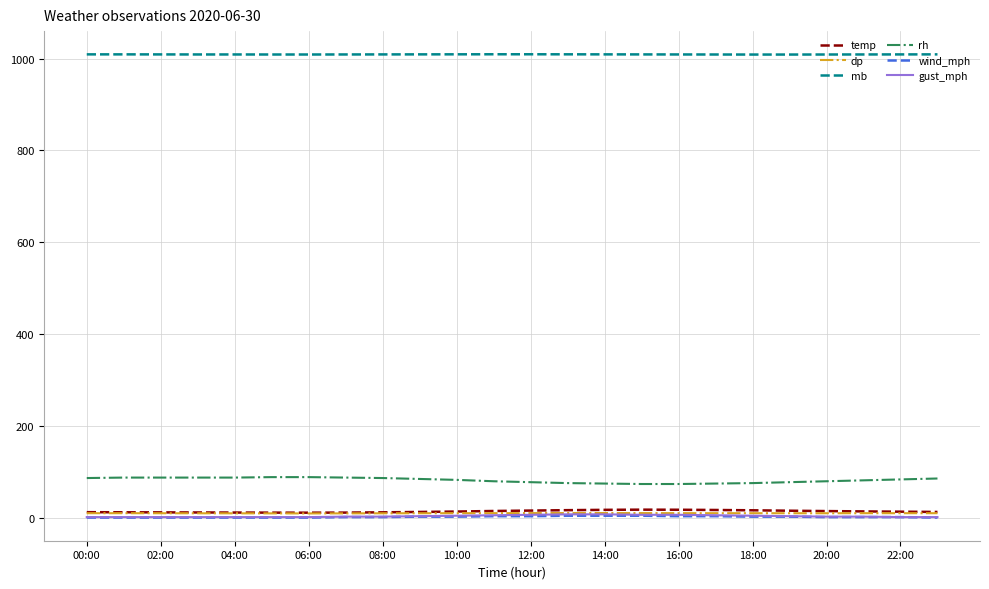

Is this an area chart (filled region under the line)?

No